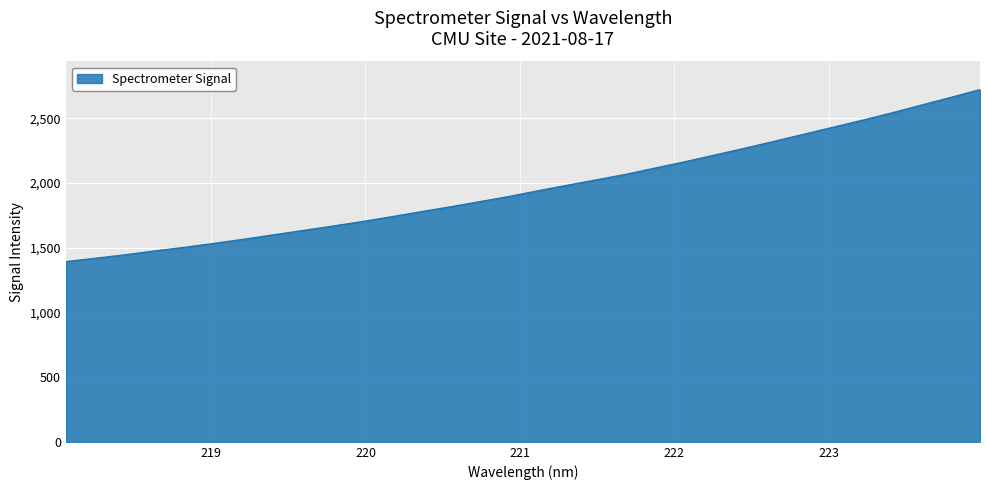

What is the smallest value displayed?

1392.6